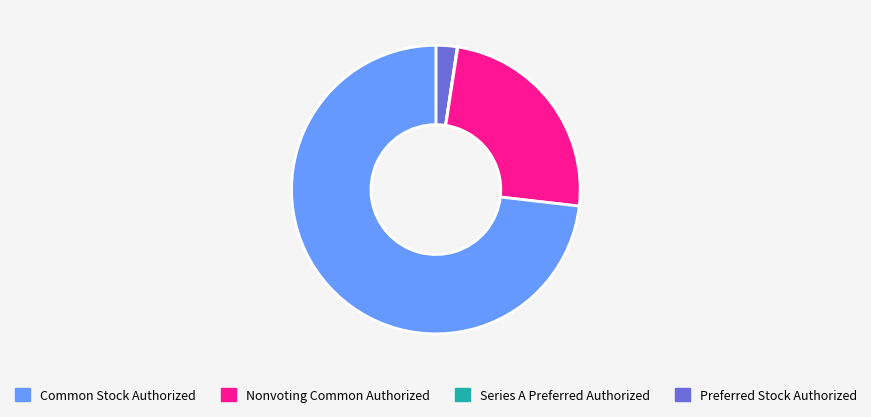

Is there any slice that represents more than half of the pie?

Yes